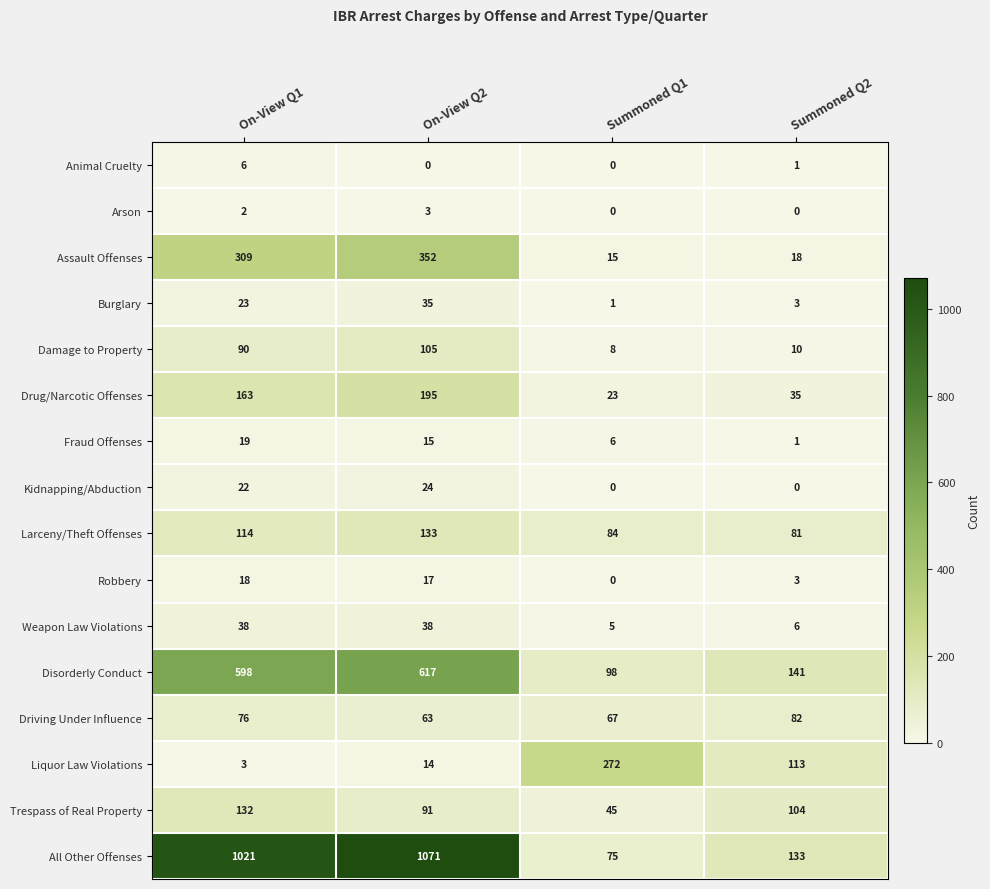

Which series changed the most between On-View Q2 and Summoned Q2?

All Other Offenses